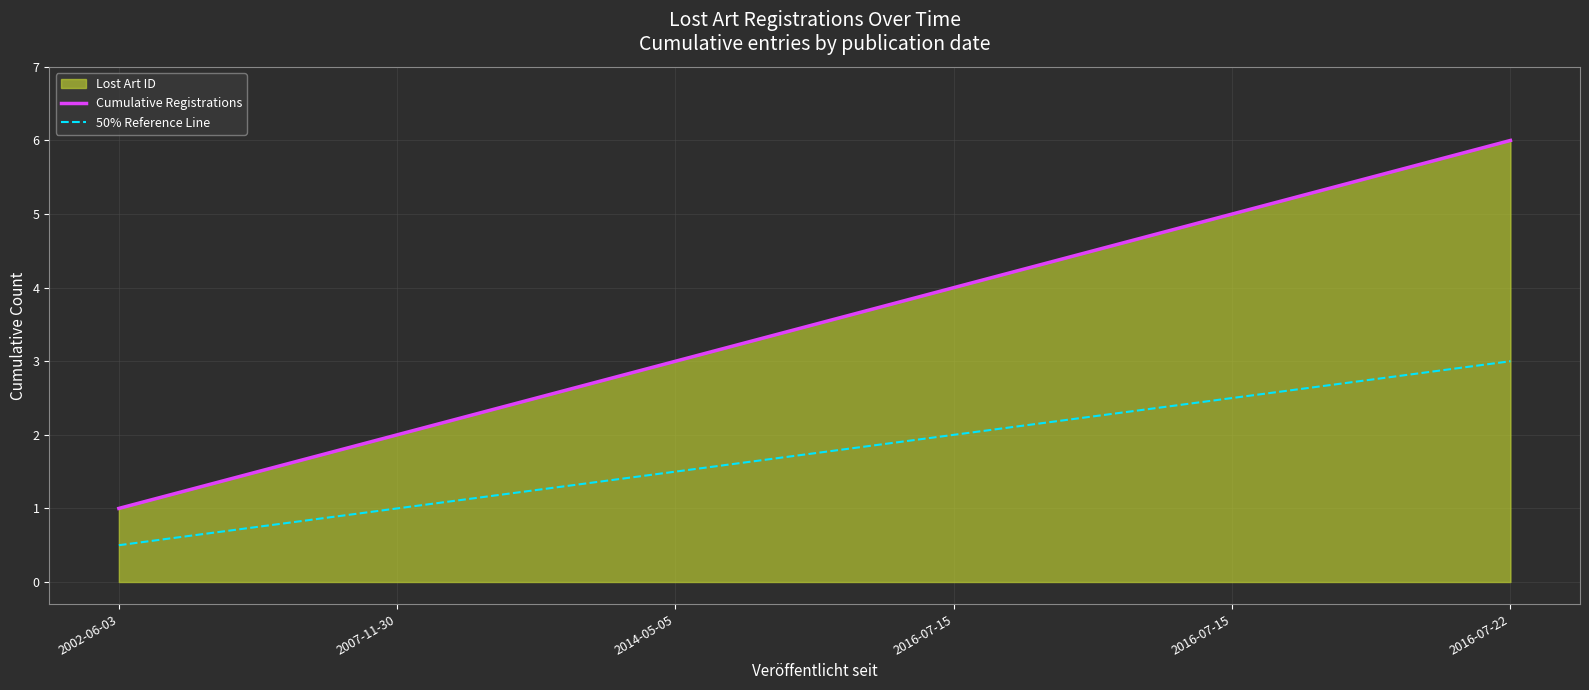

What is the label of the 3rd point from the right?

2016-07-15